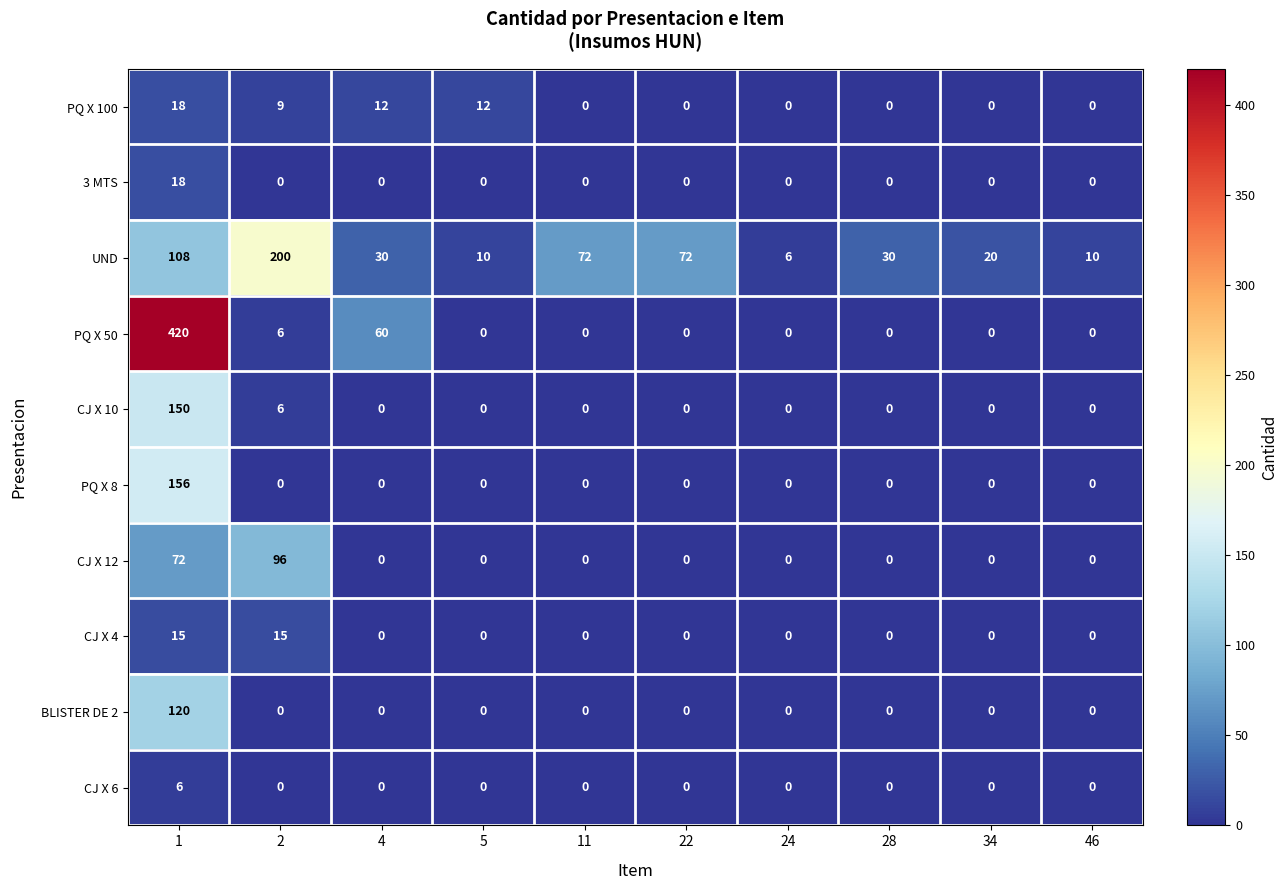

At which category is the sum across all series the highest?

1